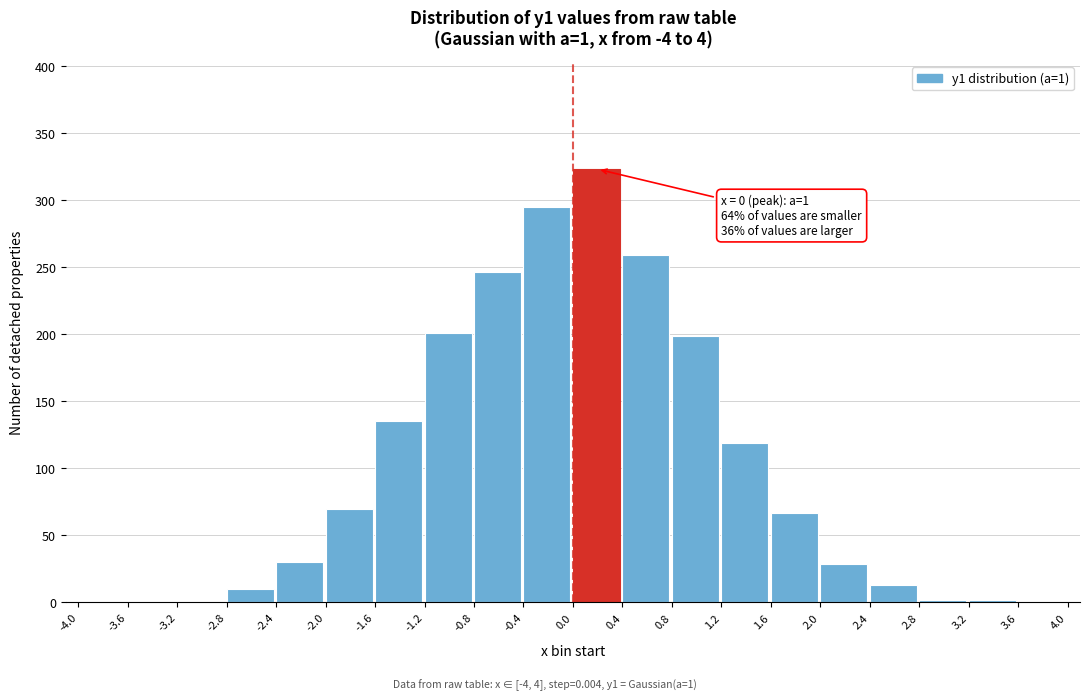

Which range on the x-axis has the tallest bar?

0.0 to 0.4